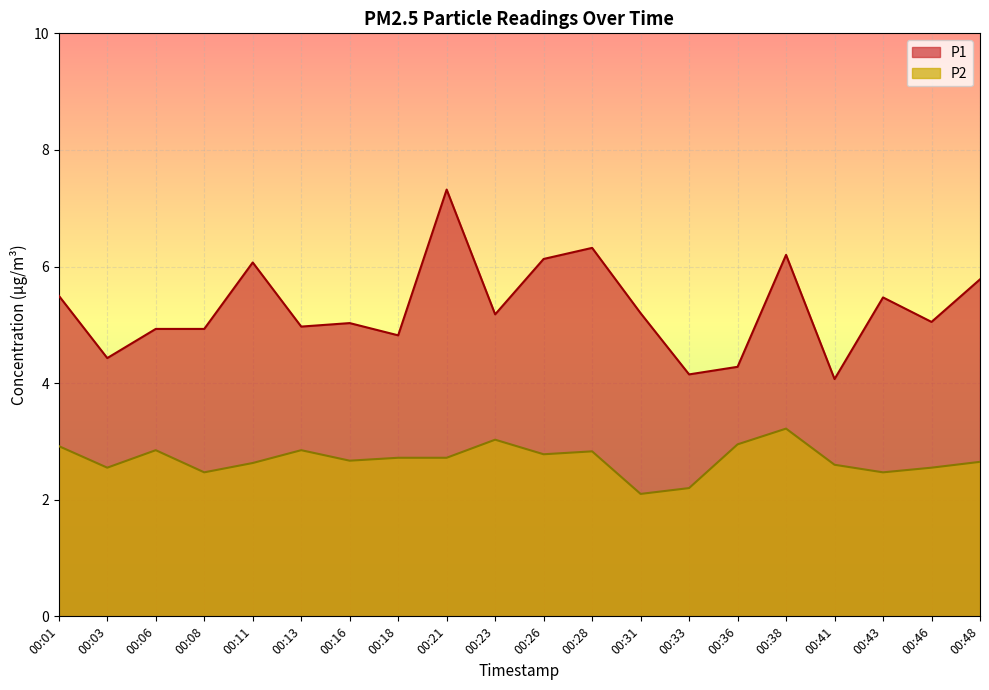

Which category has the lowest value in the P2 series?

00:31